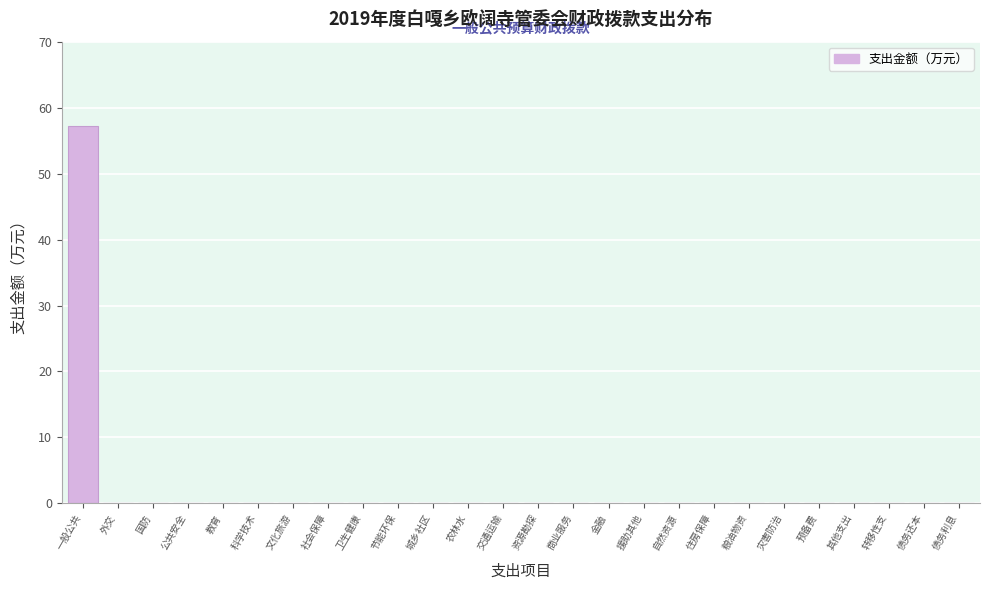

Reading left to right, what are all the values shown in this chart?

一般公共=57.1	外交=0.0	国防=0.0	公共安全=0.0	教育=0.0	科学技术=0.0	文化旅游=0.0	社会保障=0.0	卫生健康=0.0	节能环保=0.0	城乡社区=0.0	农林水=0.0	交通运输=0.0	资源勘探=0.0	商业服务=0.0	金融=0.0	援助其他=0.0	自然资源=0.0	住房保障=0.0	粮油物资=0.0	灾害防治=0.0	预备费=0.0	其他支出=0.0	转移性支=0.0	债务还本=0.0	债务利息=0.0